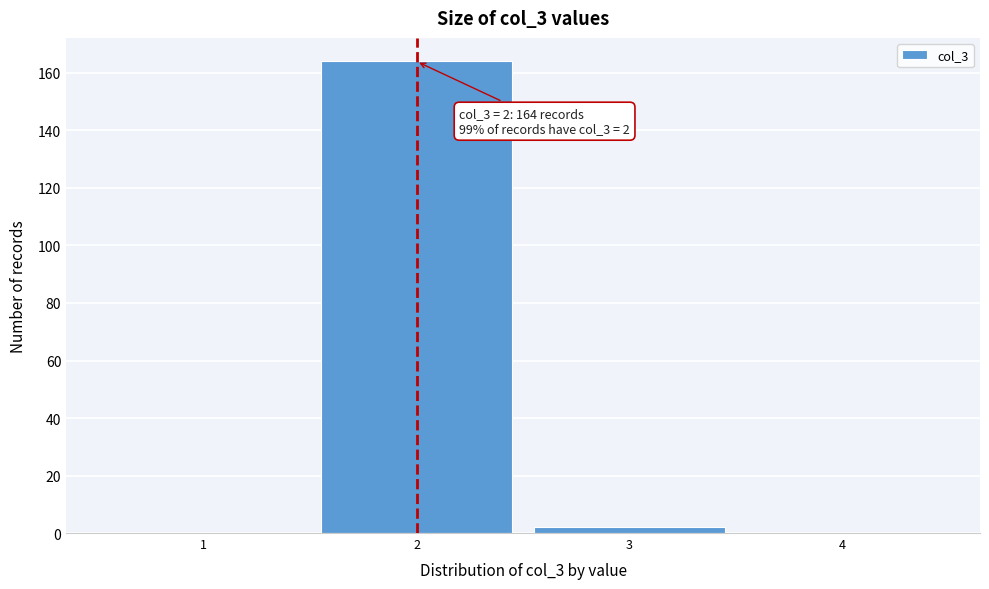

Reading left to right, extract all data points from this chart.

1=0	2=164	3=2	4=0